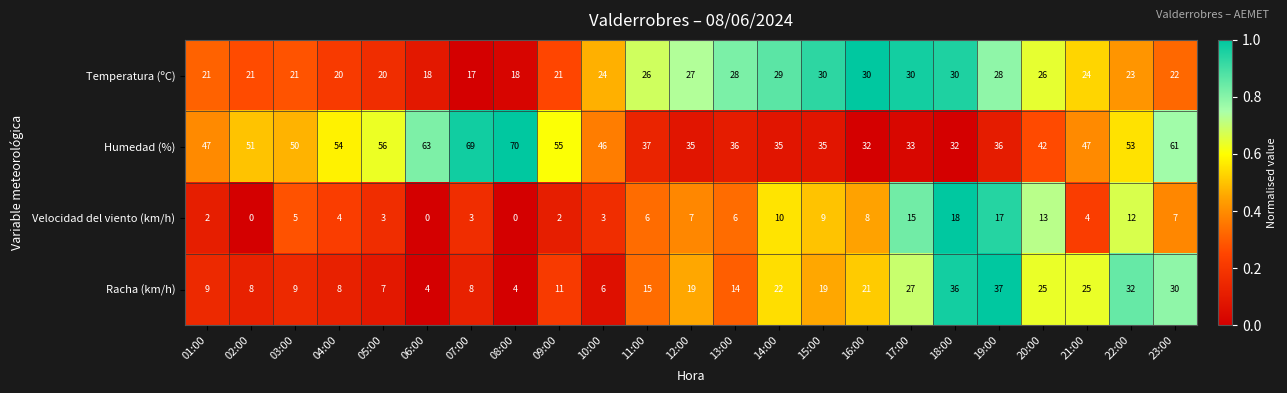

How many categories are shown in the chart?

23